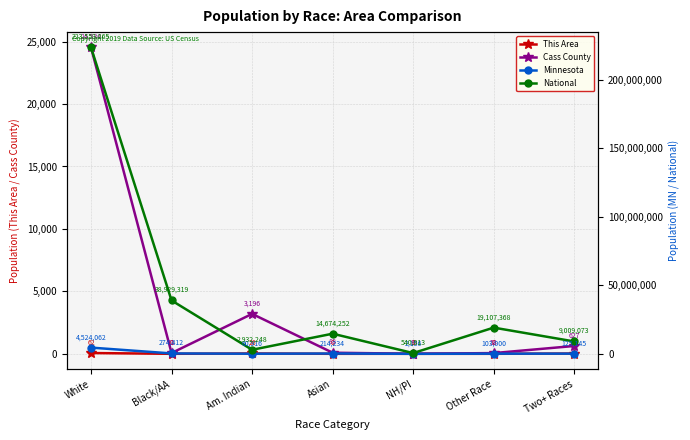

List the series in order of their peak value, highest first.

National, Minnesota, Cass County, This Area